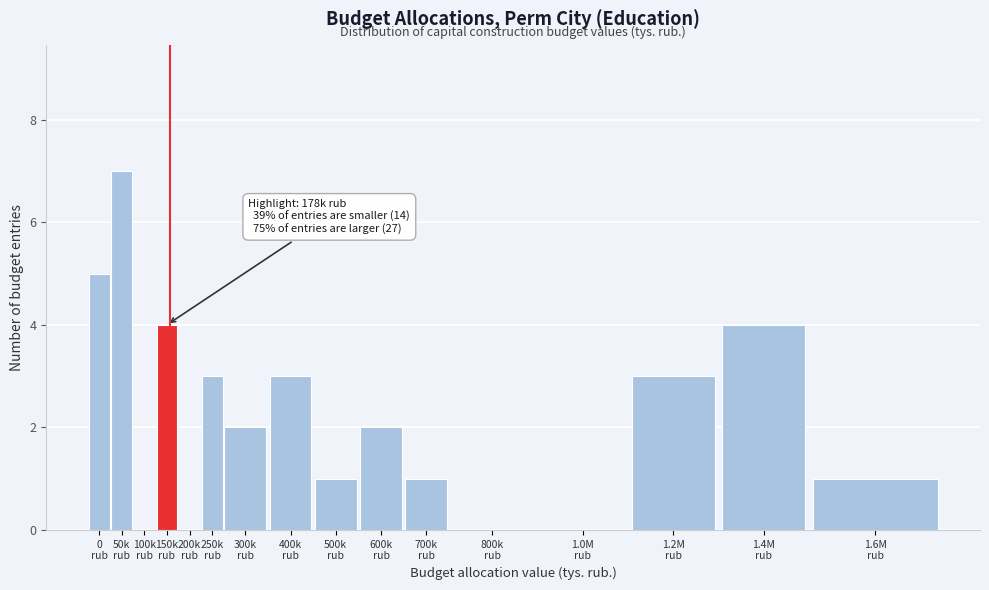

What is the sum of all values?

36